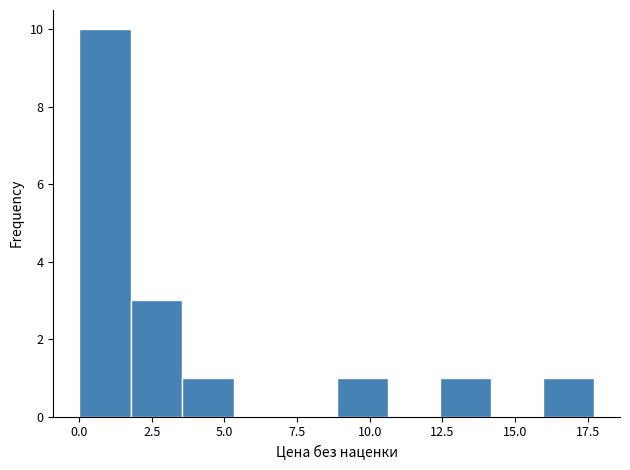

Read against the x-axis, roughly where is the centre of the tallest bar?

1.0